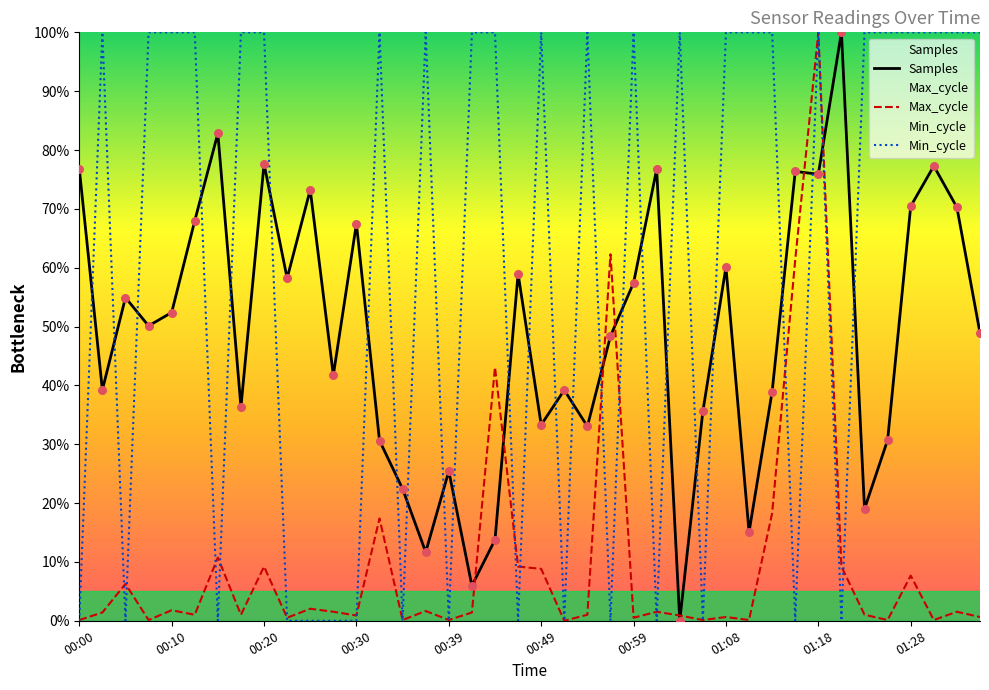

Which series has the largest total across all categories?

Min_cycle